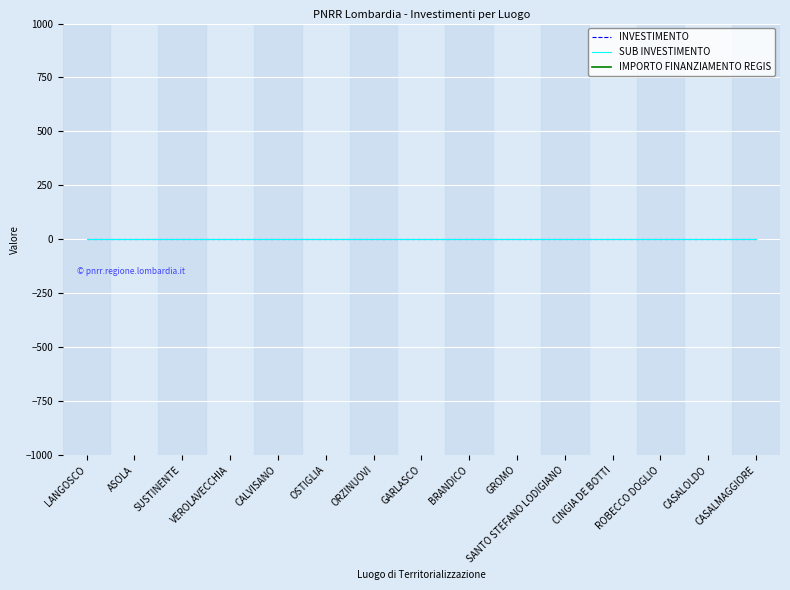

At which category does the chart reach its peak across all series?

LANGOSCO